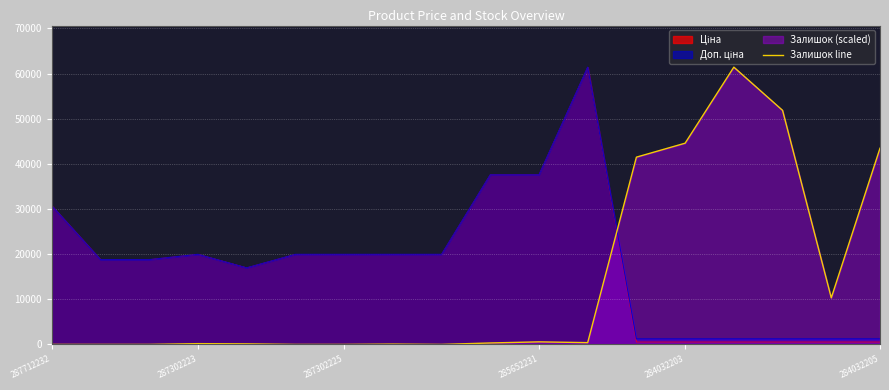

The value of Залишок line at 284032203 is 44585.0. True or false?

True